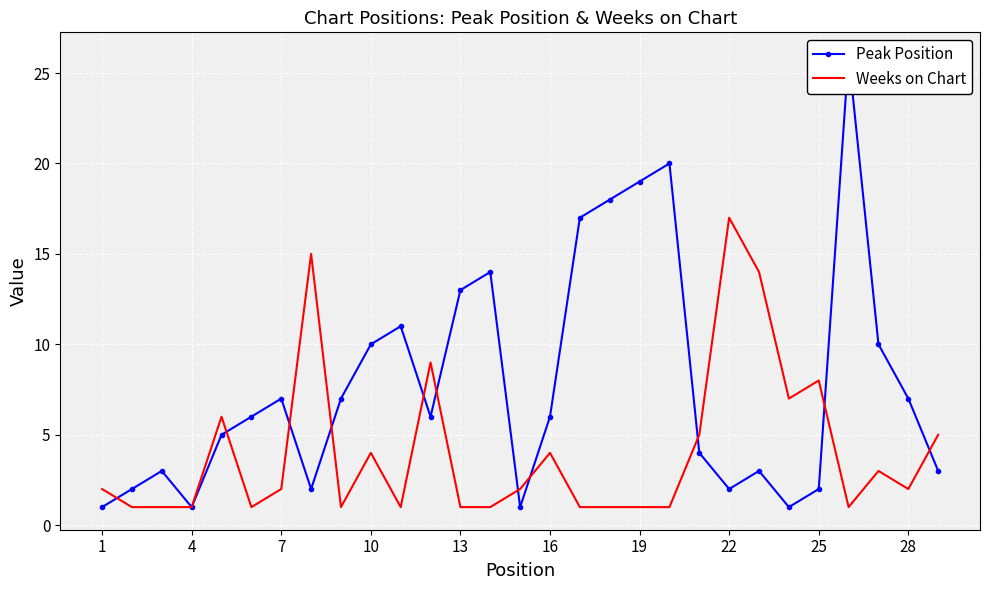

How many lines are shown in the chart?

2